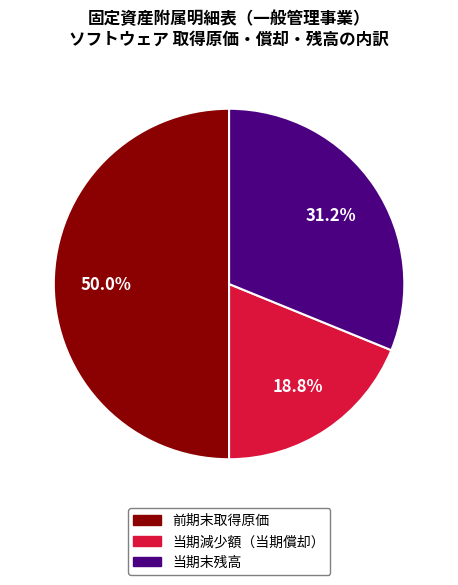

Does 当期末残高 represent more than half of the total?

No